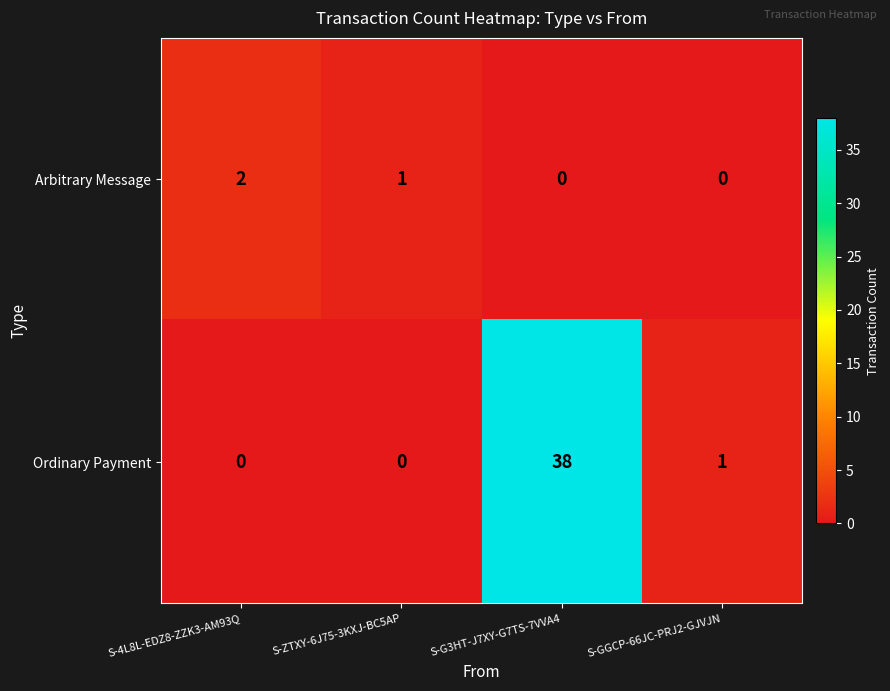

What is the sum of all Ordinary Payment values?

39